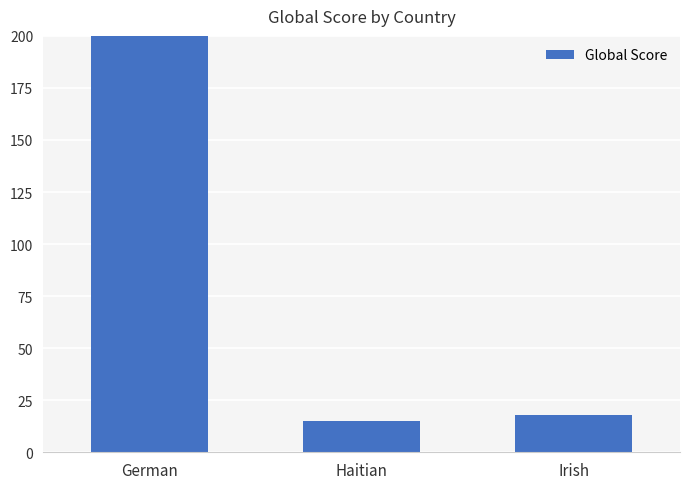

Where does the data first go above 18?

German